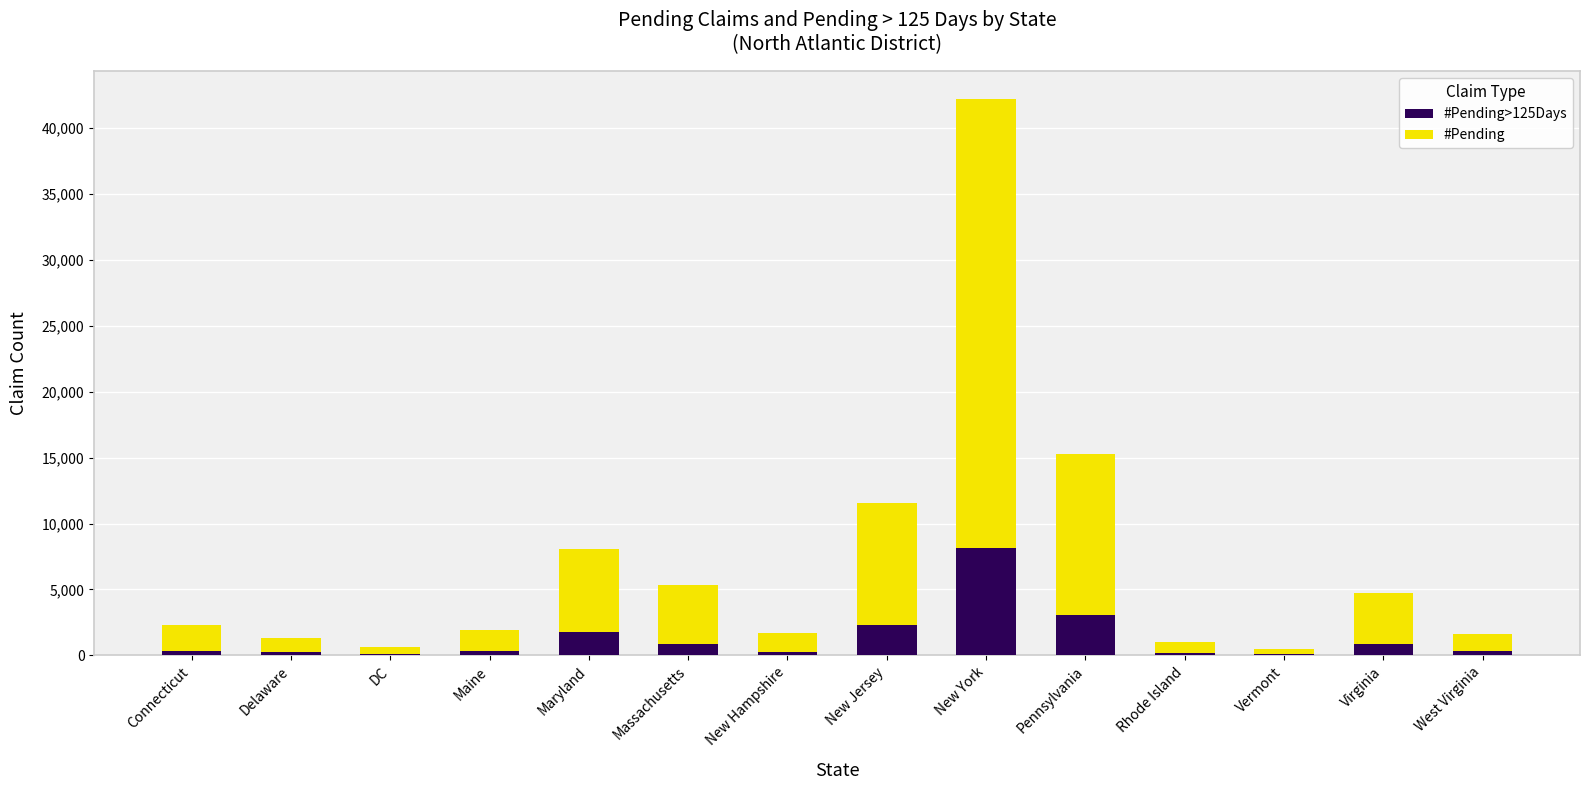

At which category is the sum across all series the highest?

New York